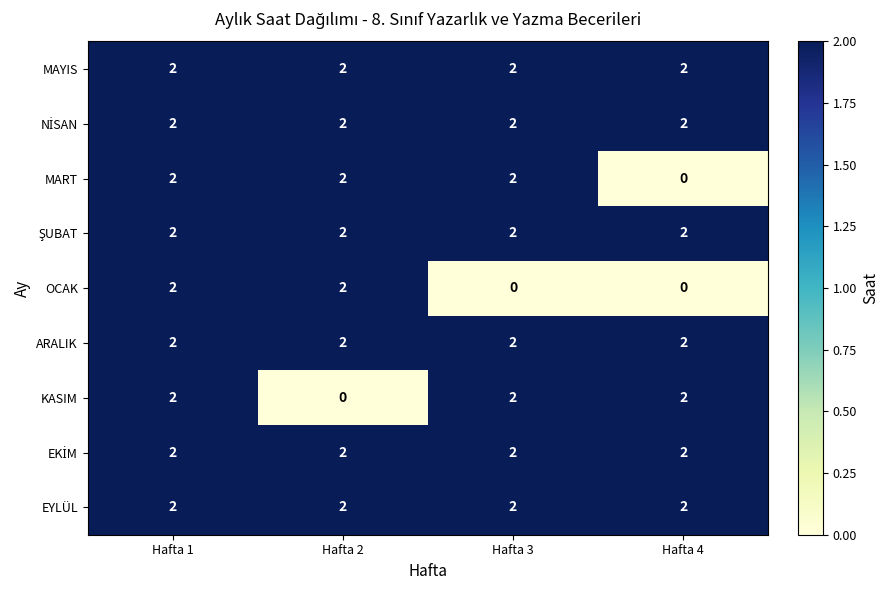

At which category is the sum across all series the highest?

Hafta 1